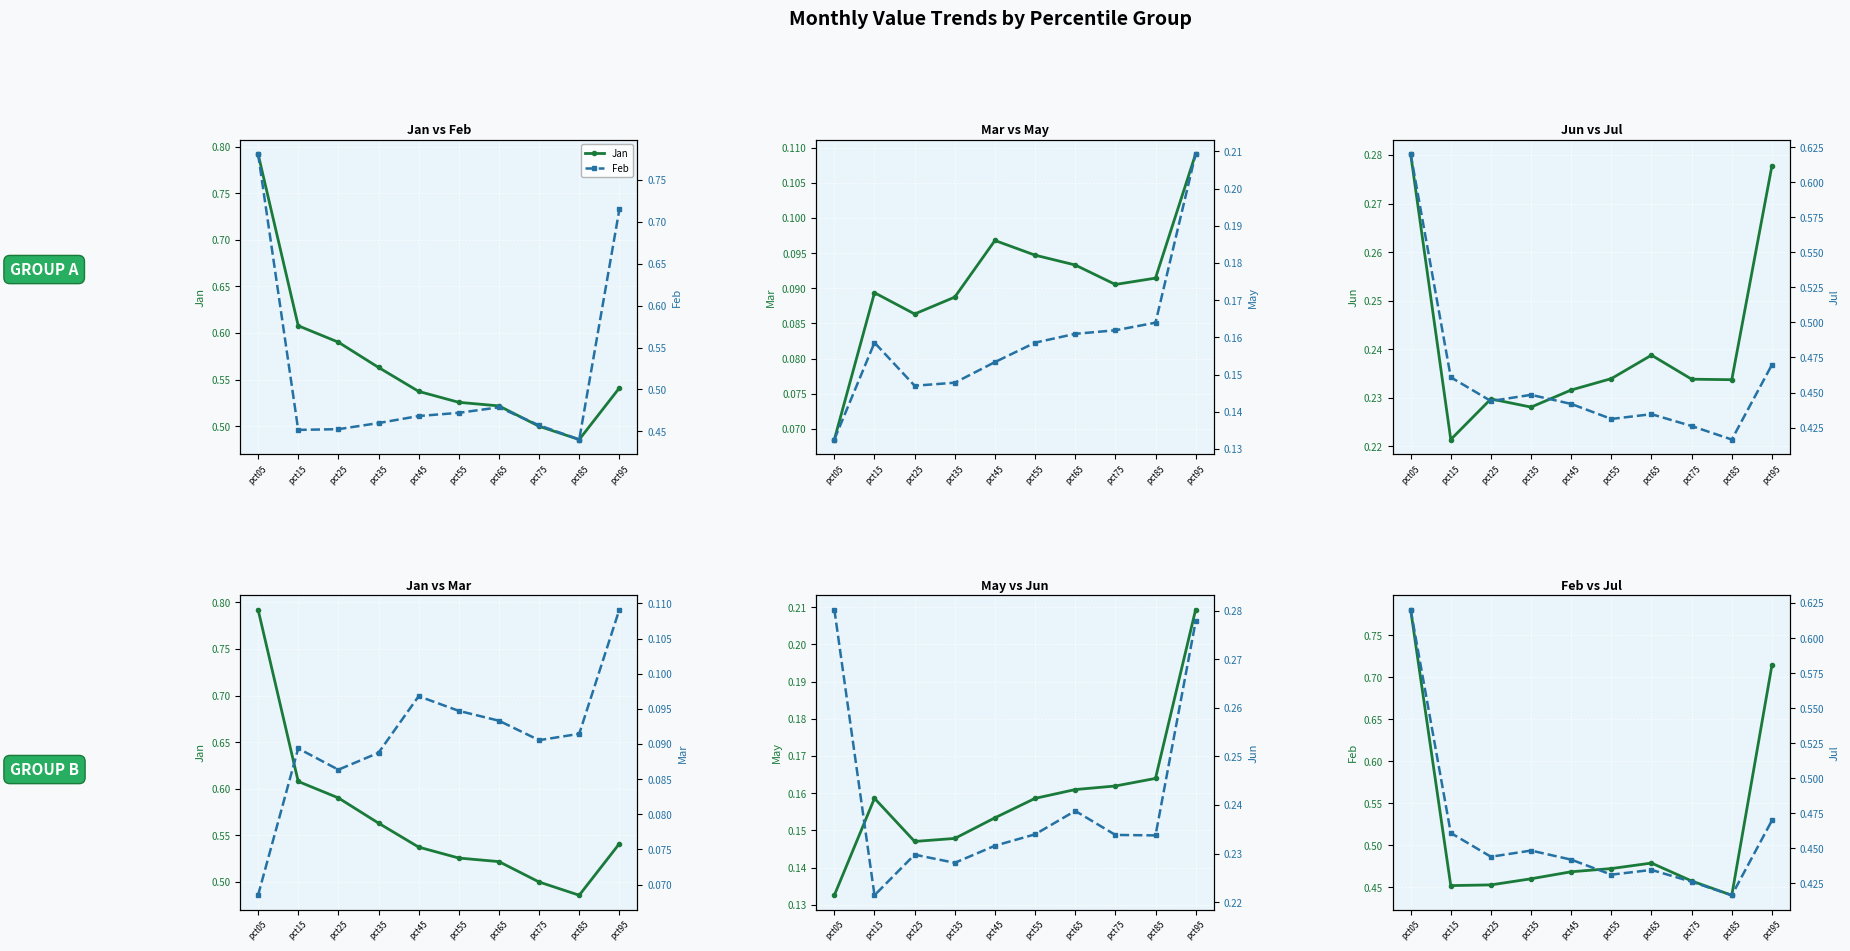

Which series has the largest total across all categories?

Jan